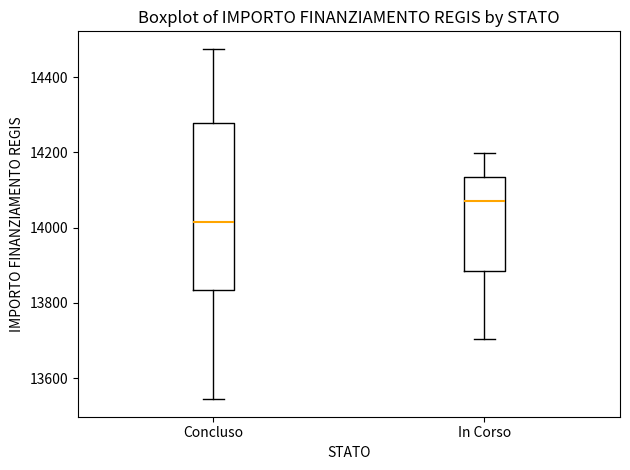

Reading left to right, read every box against the y-axis: the position of its median line, the range the box covers, and the ends of its whiskers. The values are not printed on the chart, so give them approximately, as read against the axis.

Concluso: median 14020, box 13840 to 14280, whiskers 13540 to 14480
In Corso: median 14080, box 13880 to 14140, whiskers 13700 to 14200